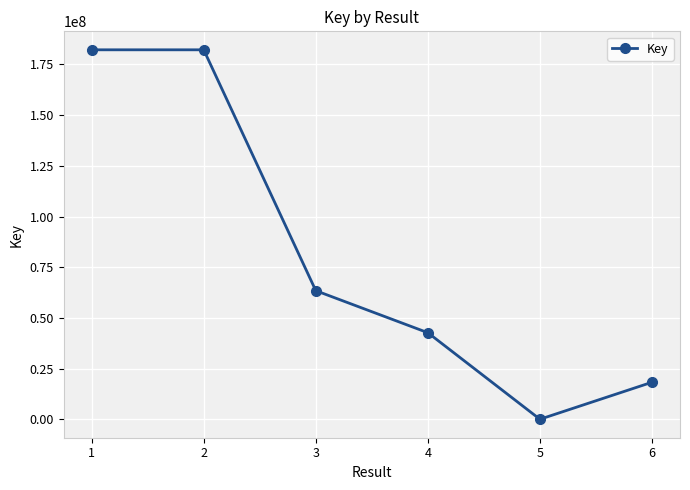

What is the difference between the maximum and minimum values?

182229360